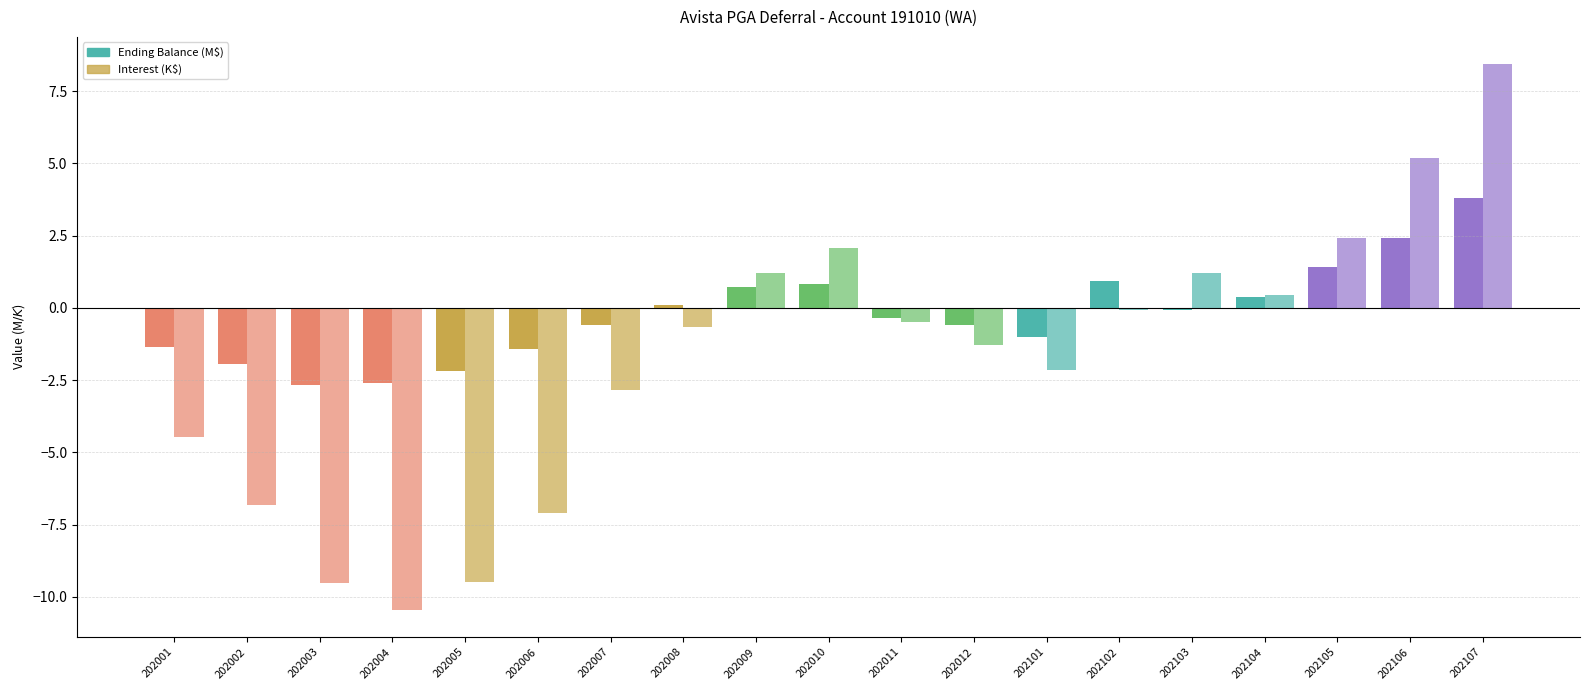

Count the number of categories in the chart.

19